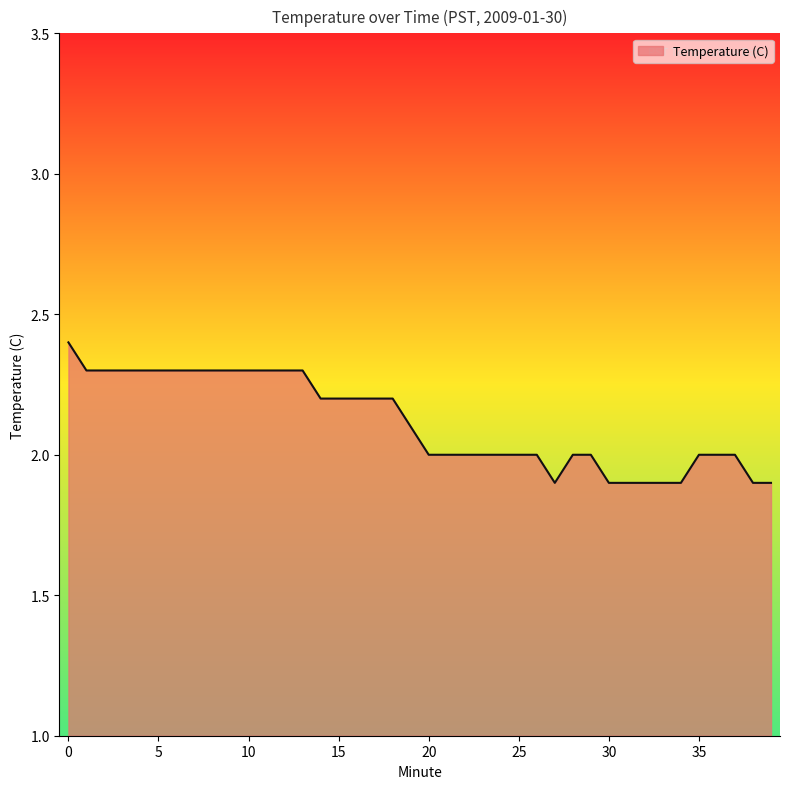

What is the difference between the maximum and minimum values?

0.5